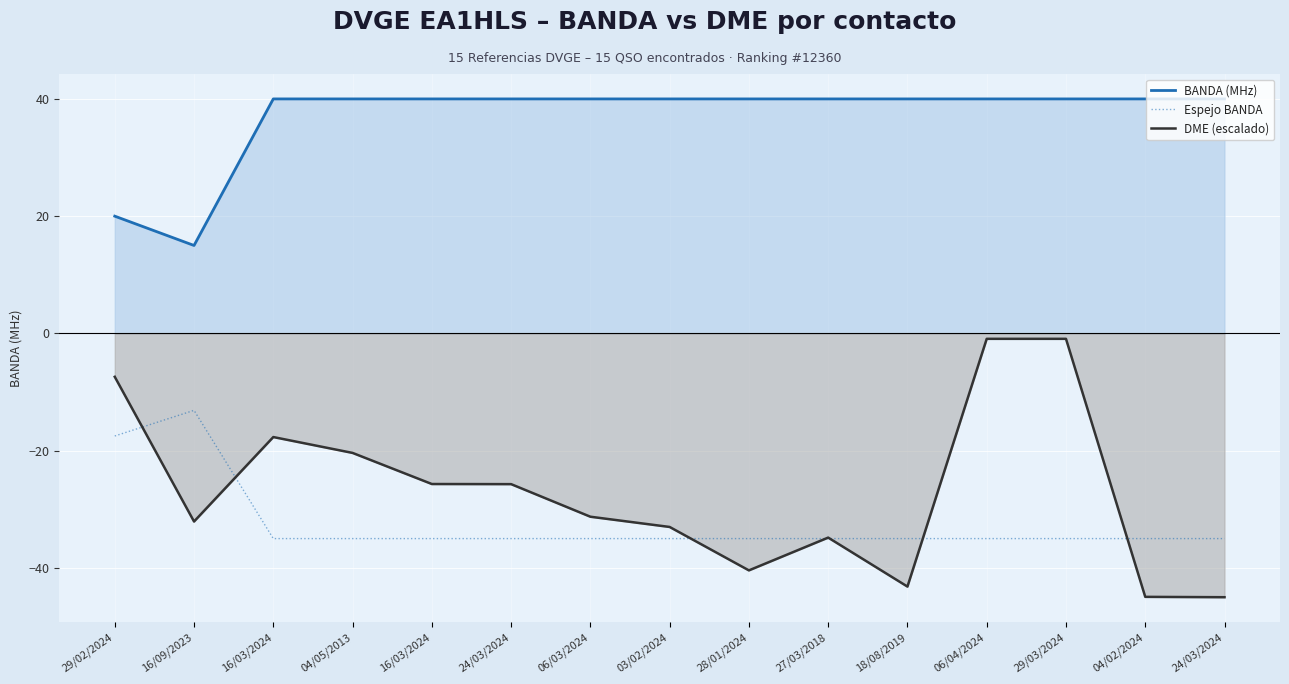

Reading left to right, extract all data points from this chart.

BANDA (MHz): 20.0	15.0	40.0	40.0	40.0	40.0	40.0	40.0	40.0	40.0	40.0	40.0	40.0	40.0	40.0
Espejo BANDA: -17.5	-13.1	-35.0	-35.0	-35.0	-35.0	-35.0	-35.0	-35.0	-35.0	-35.0	-35.0	-35.0	-35.0	-35.0
DME (escalado): -7.4	-32.1	-17.7	-20.4	-25.7	-25.7	-31.3	-33.0	-40.4	-34.8	-43.2	-0.9	-0.9	-44.9	-45.0